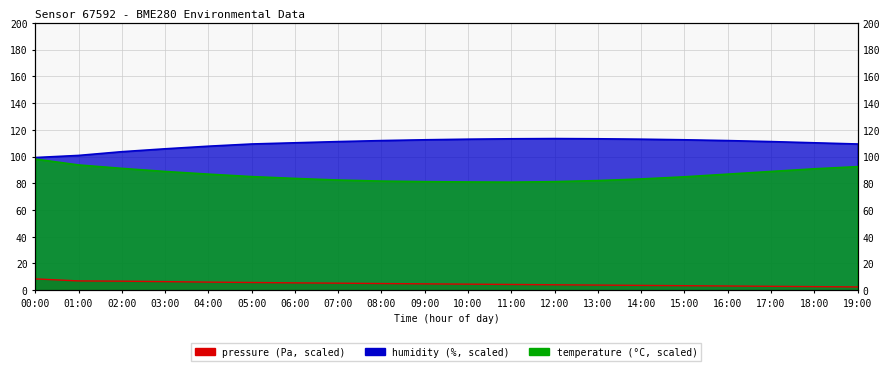

Which series has the largest total across all categories?

humidity